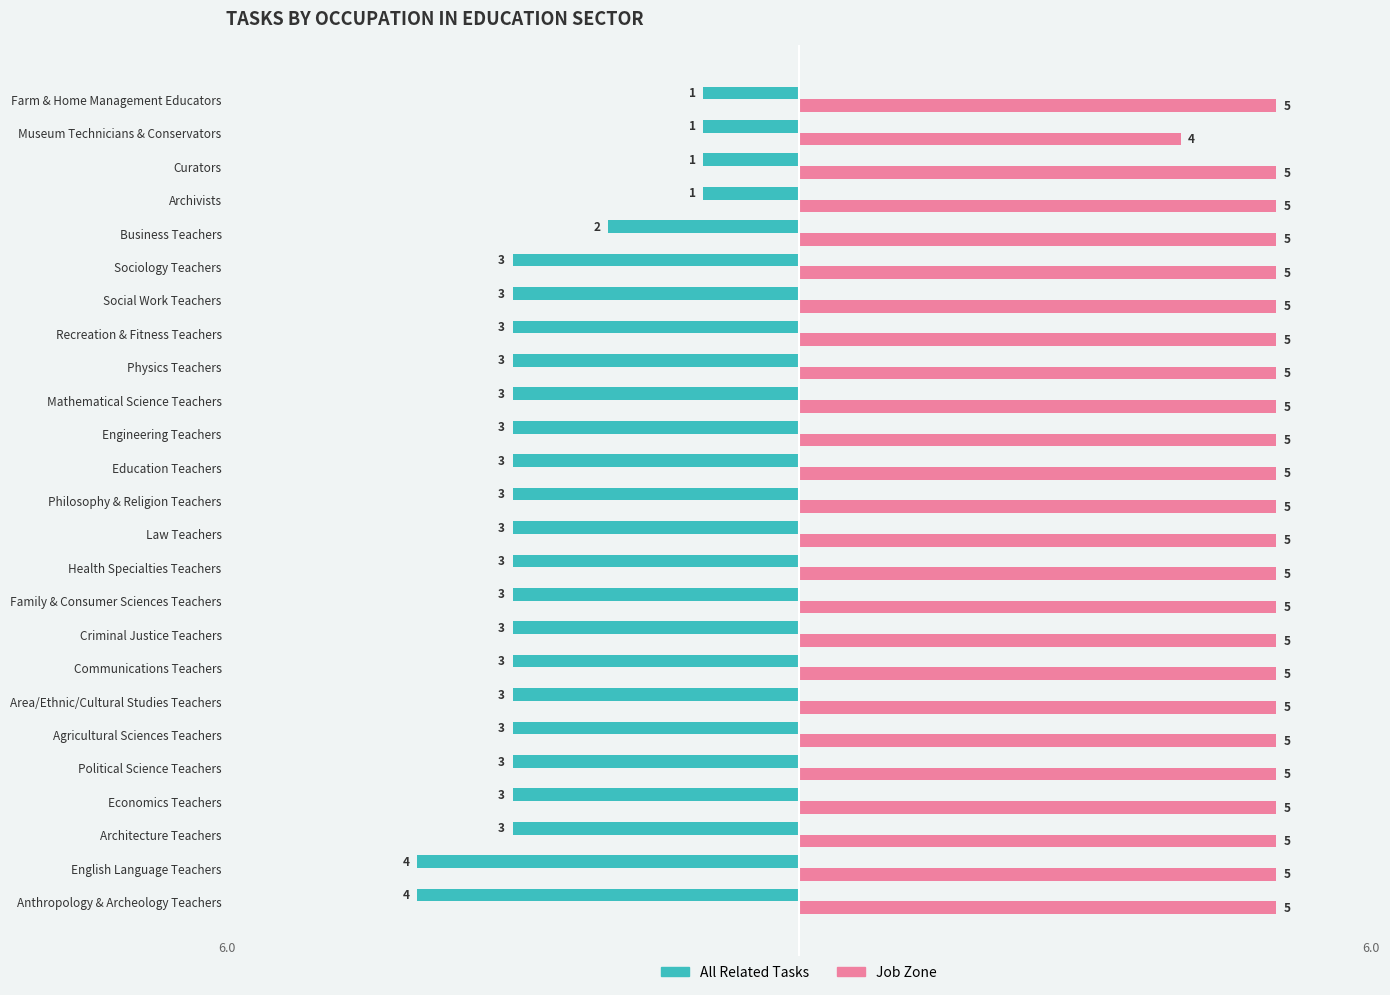

What is the average value of the Job Zone series?

5